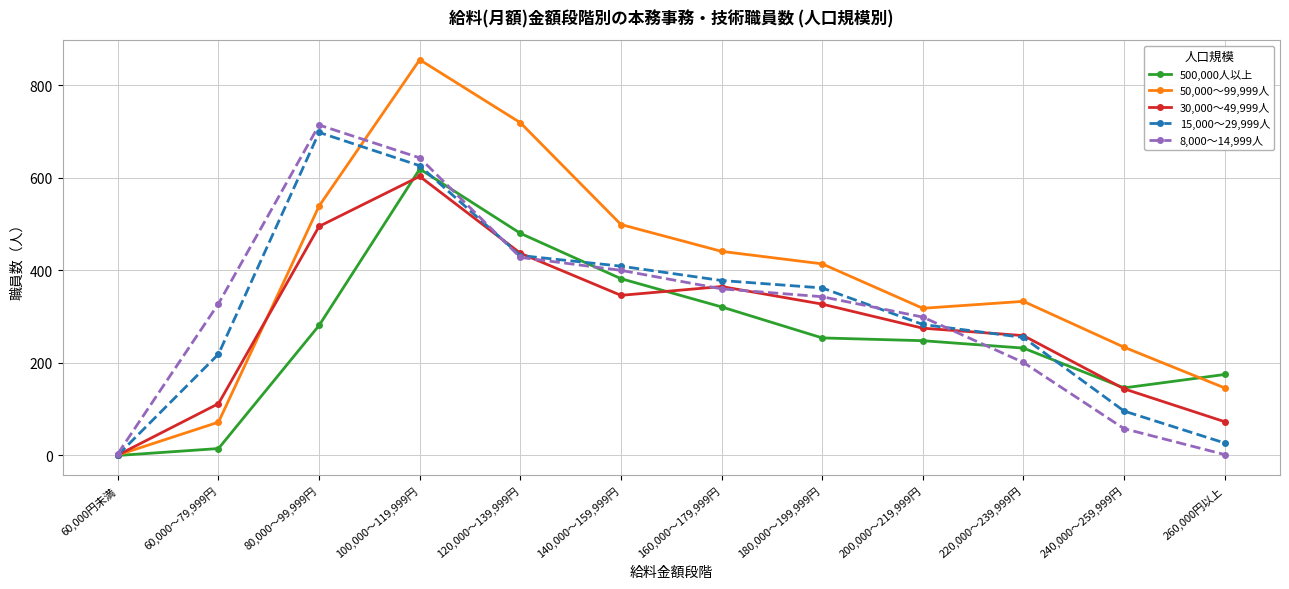

At which category is the sum across all series the highest?

100,000～119,999円